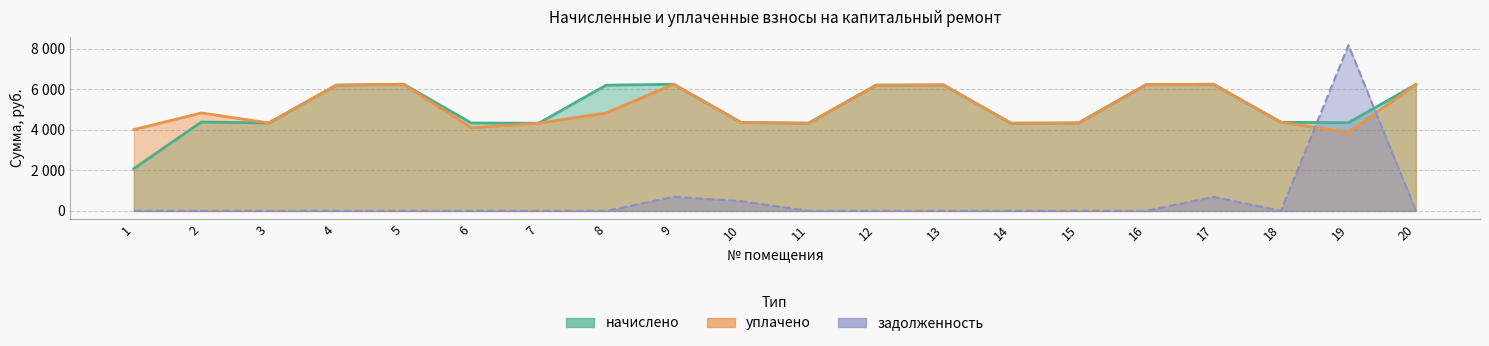

The уплачено series shows 6720.2 at 6. True or false?

False